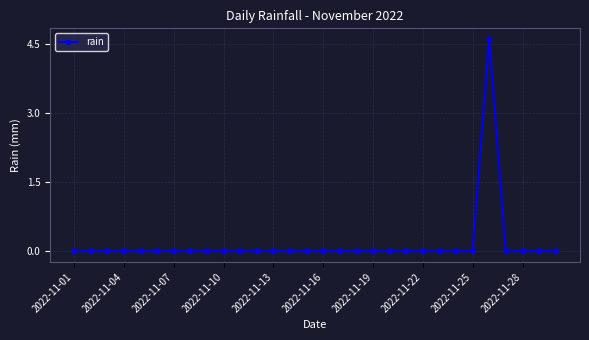

Count the number of categories in the chart.

30